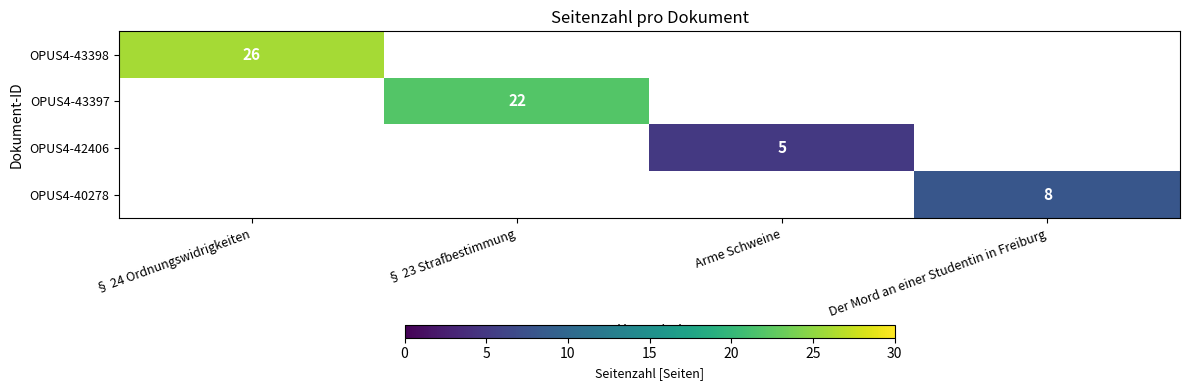

Is it true that OPUS4-40278 equals 3 at Der Mord an einer Studentin in Freiburg?

False